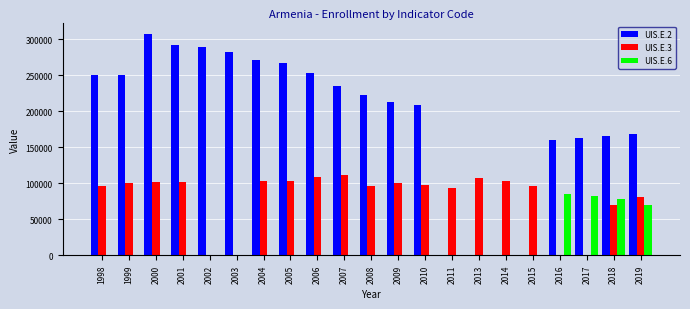

The value of UIS.E.3 at 2019 is 29465. True or false?

False